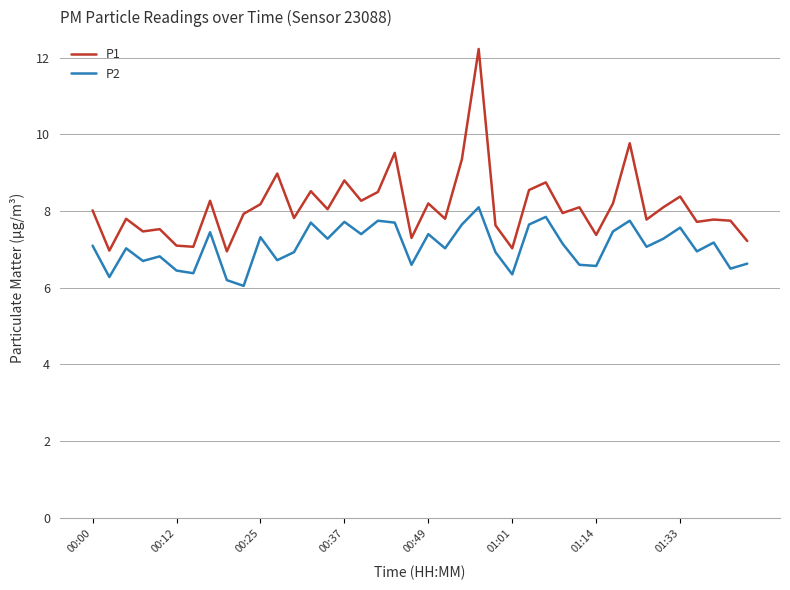

What is the greatest value displayed?

12.2